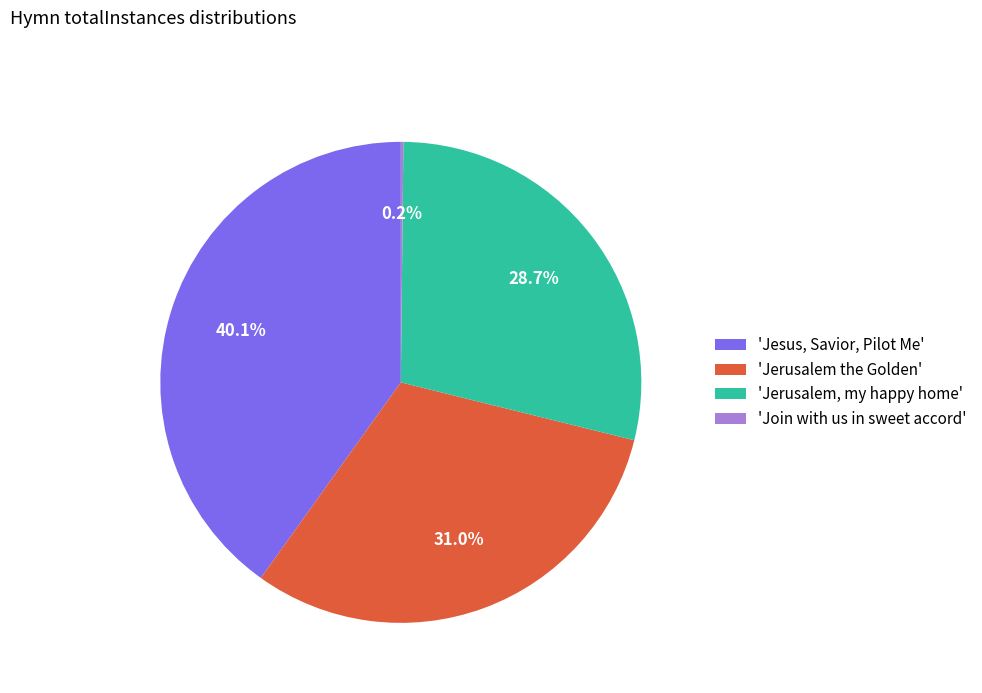

What portion of the pie excludes 'Jesus, Savior, Pilot Me'?

59.9%